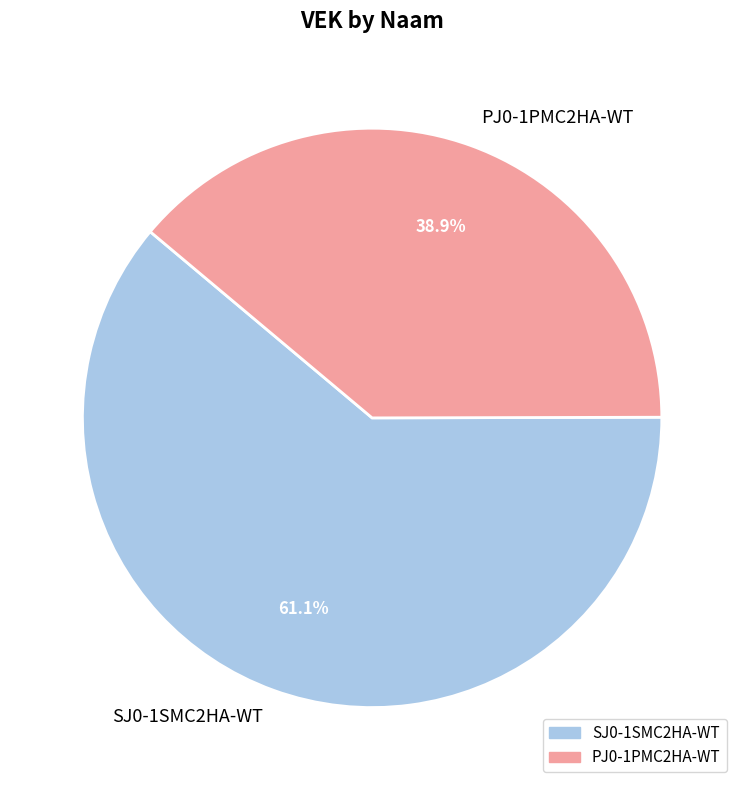

To the nearest percent, what percentage of the pie is SJ0-1SMC2HA-WT?

61%